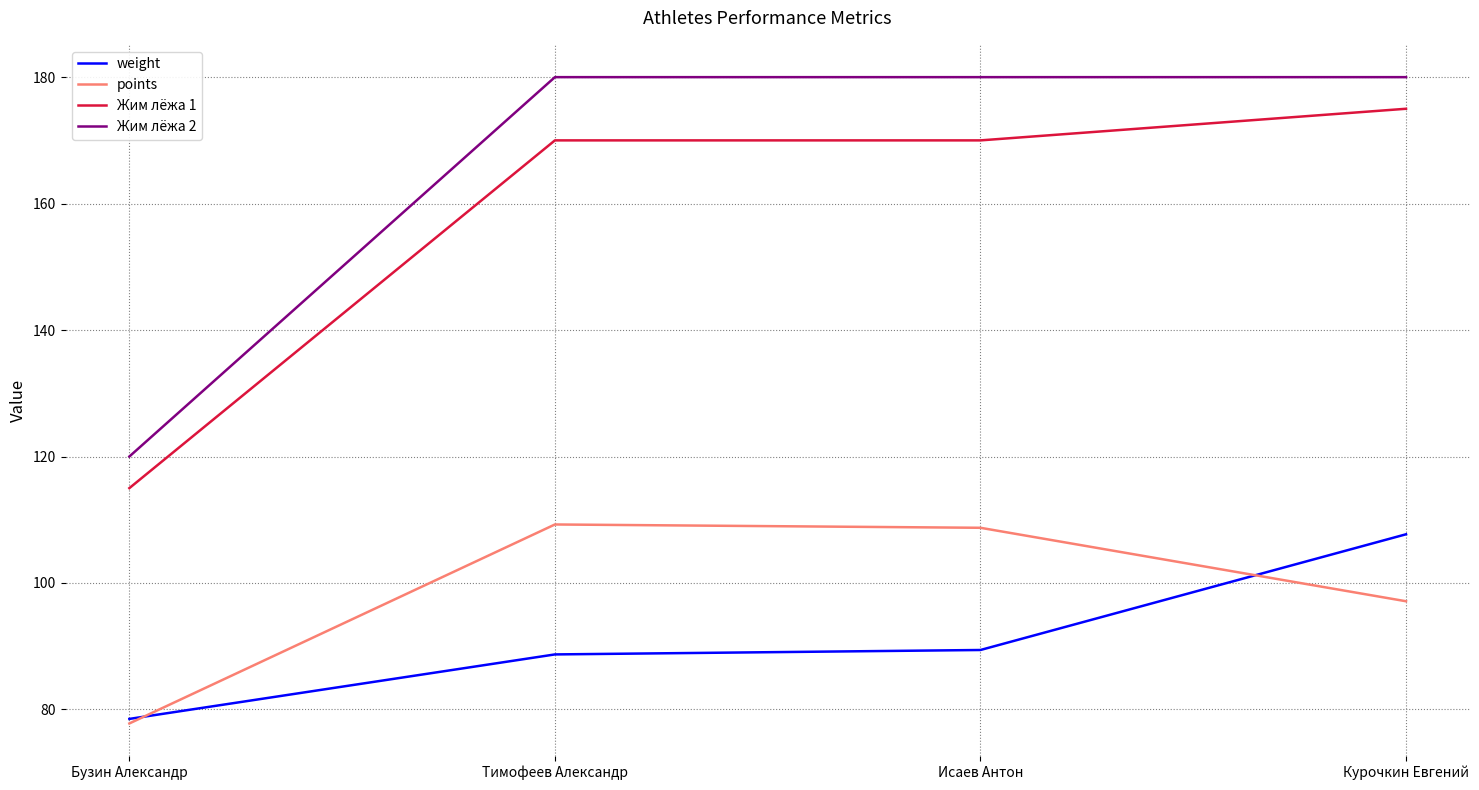

Which series changed the most between Исаев Антон and Курочкин Евгений?

weight